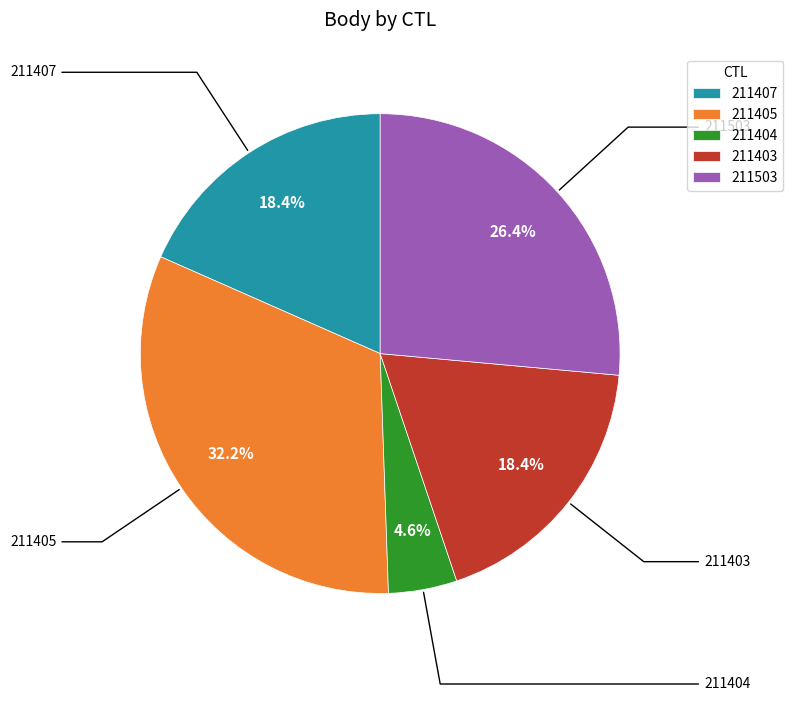

Do 211404 and 211407 together represent more than half of the pie?

No